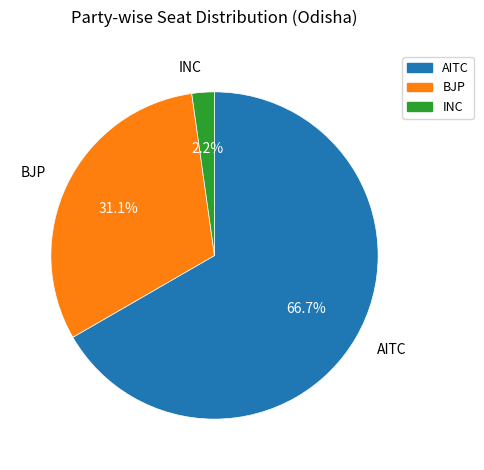

Does any single category account for the majority?

Yes